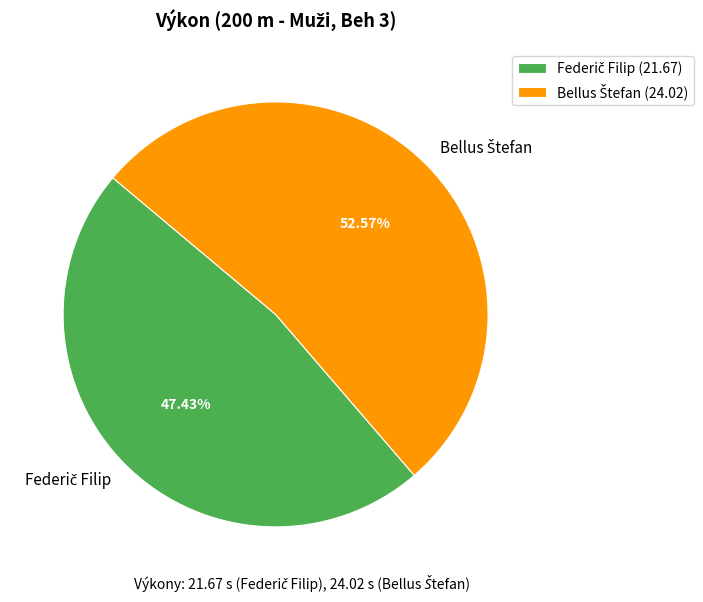

Is there any slice that represents more than half of the pie?

Yes